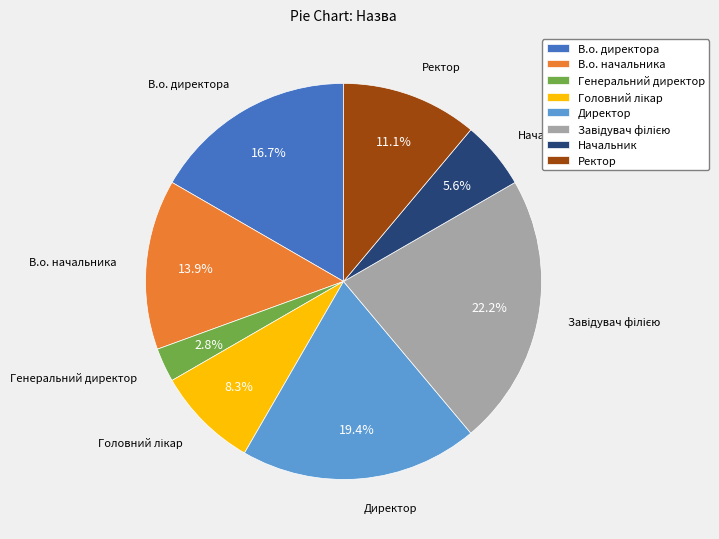

To the nearest percent, what is the average slice percentage?

12%